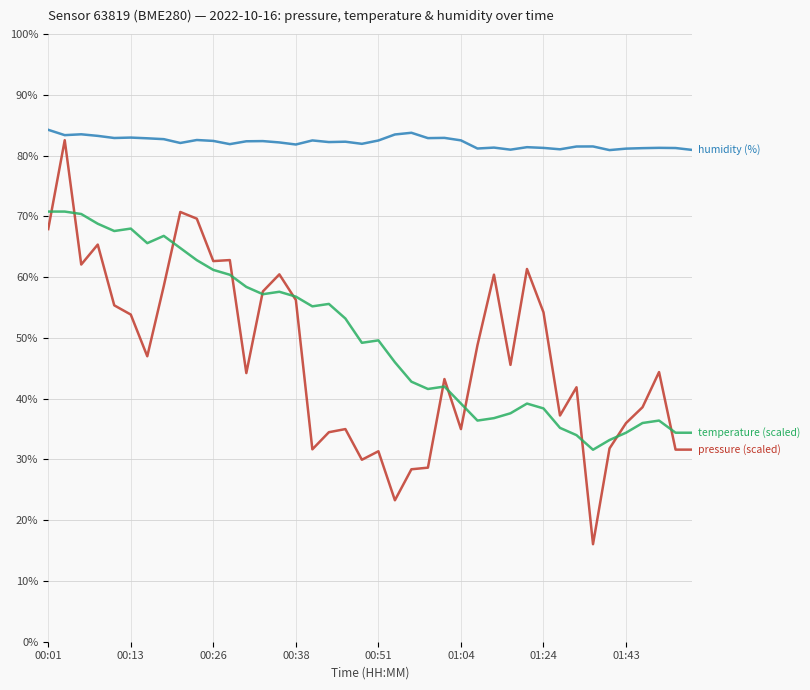

What is the maximum value shown in the chart?

84.3